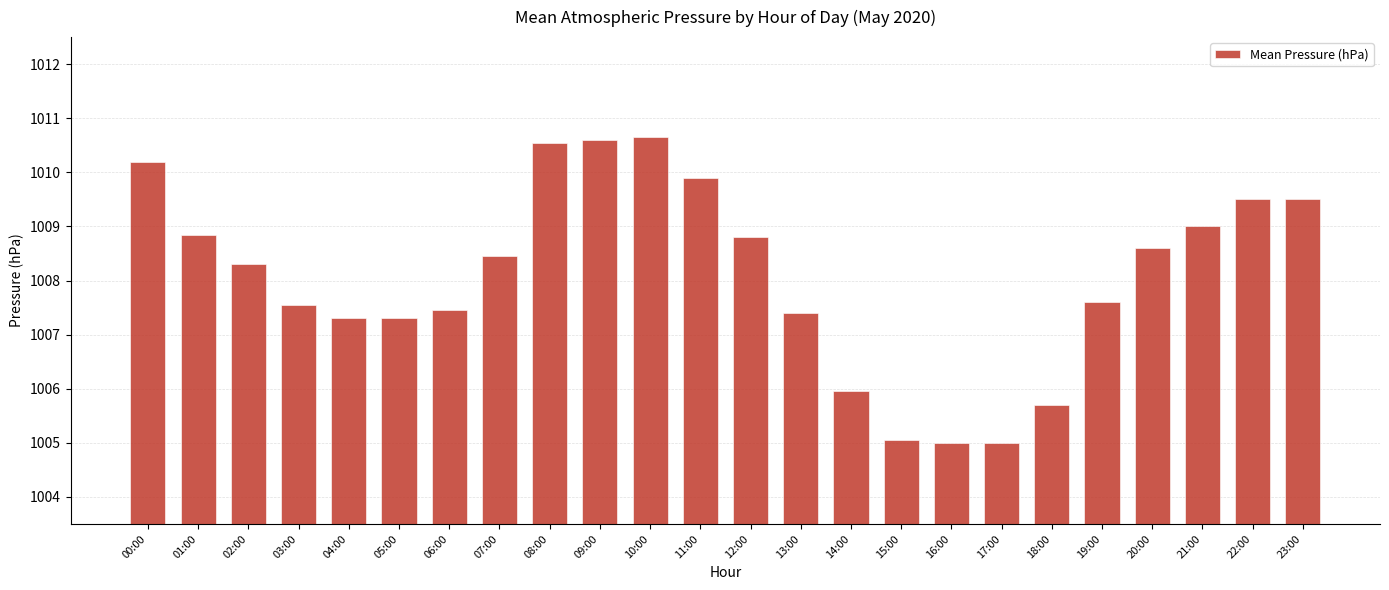

What value does the data have at 07:00?

1008.5